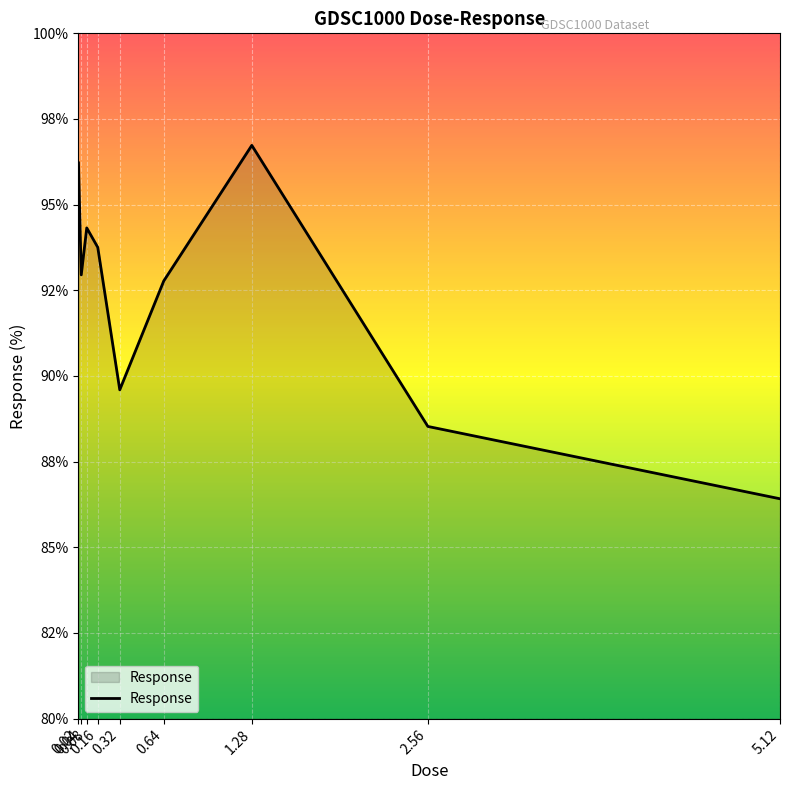

Between 1.28 and 0.08, which is larger?

1.28